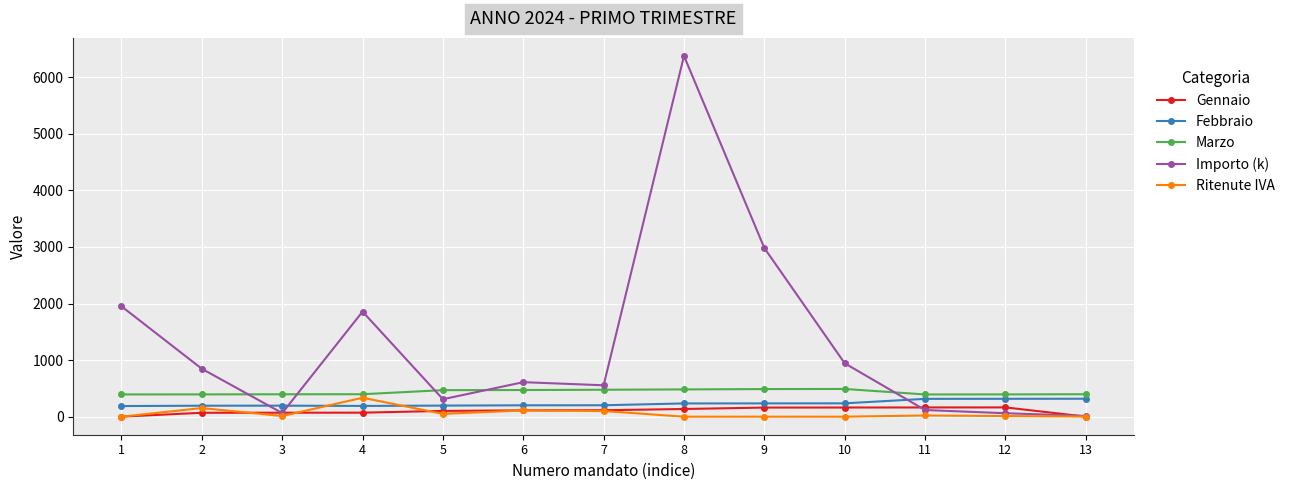

What are all the series names shown in the legend?

Gennaio, Febbraio, Marzo, Importo (k), Ritenute IVA